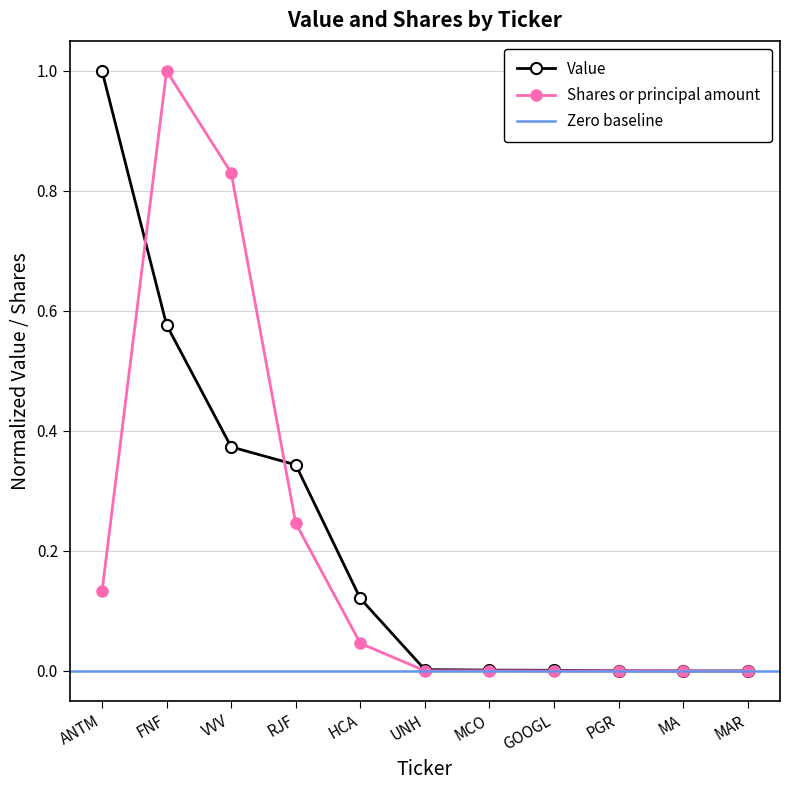

True or false: Shares or principal amount has more than 0 points higher than both neighbors.

True